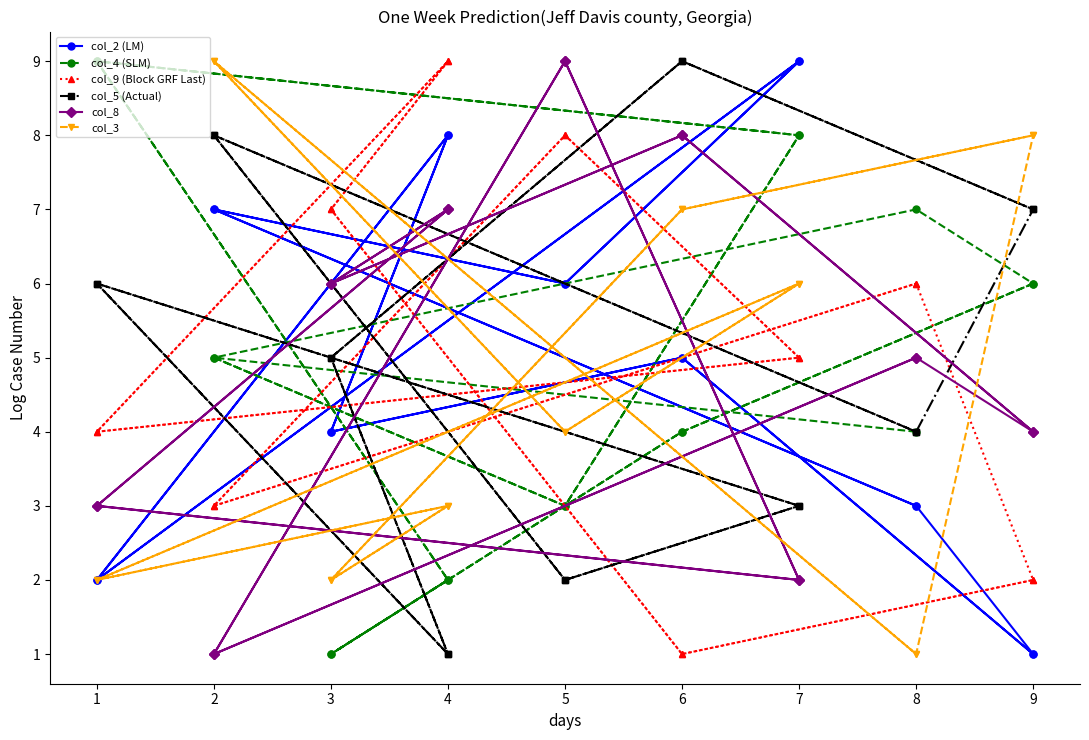

What is the average value of the col_2 (LM) series?

5